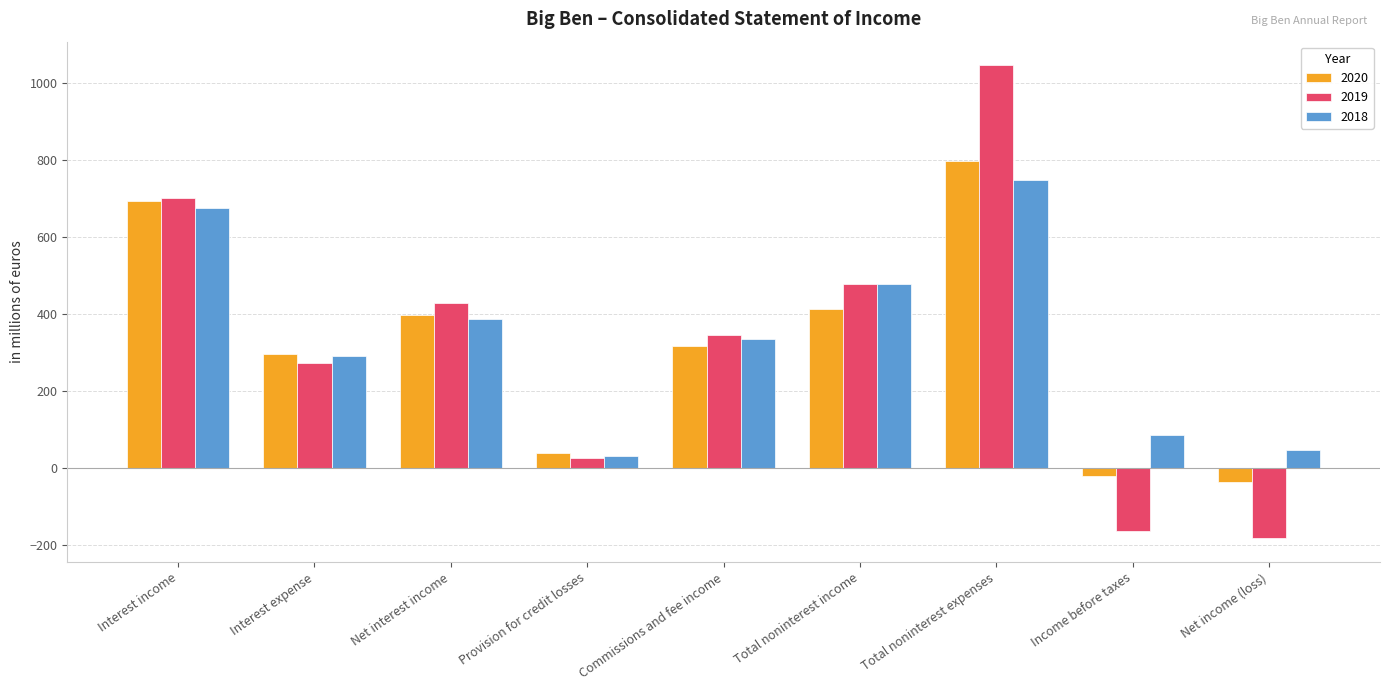

The value of 2019 at Total noninterest income is 476.8. True or false?

True